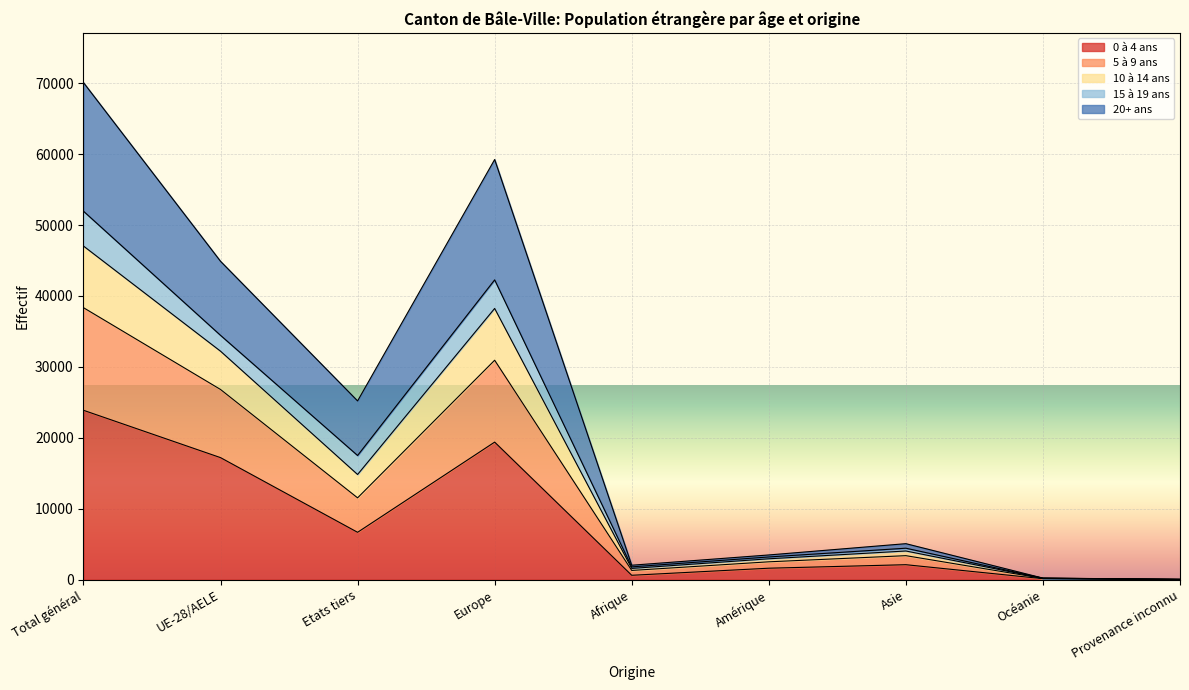

Is it true that 5 à 9 ans equals 2276 at Asie?

False